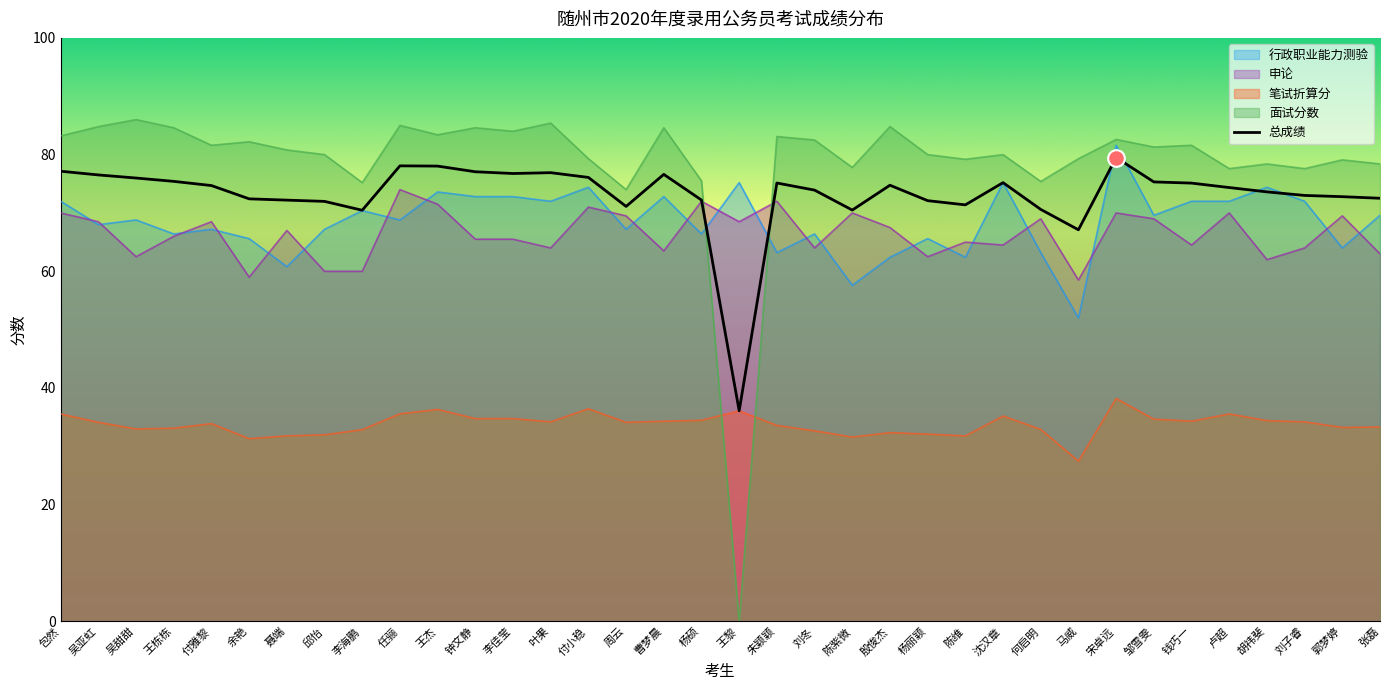

What position from the left is 陈维?

25